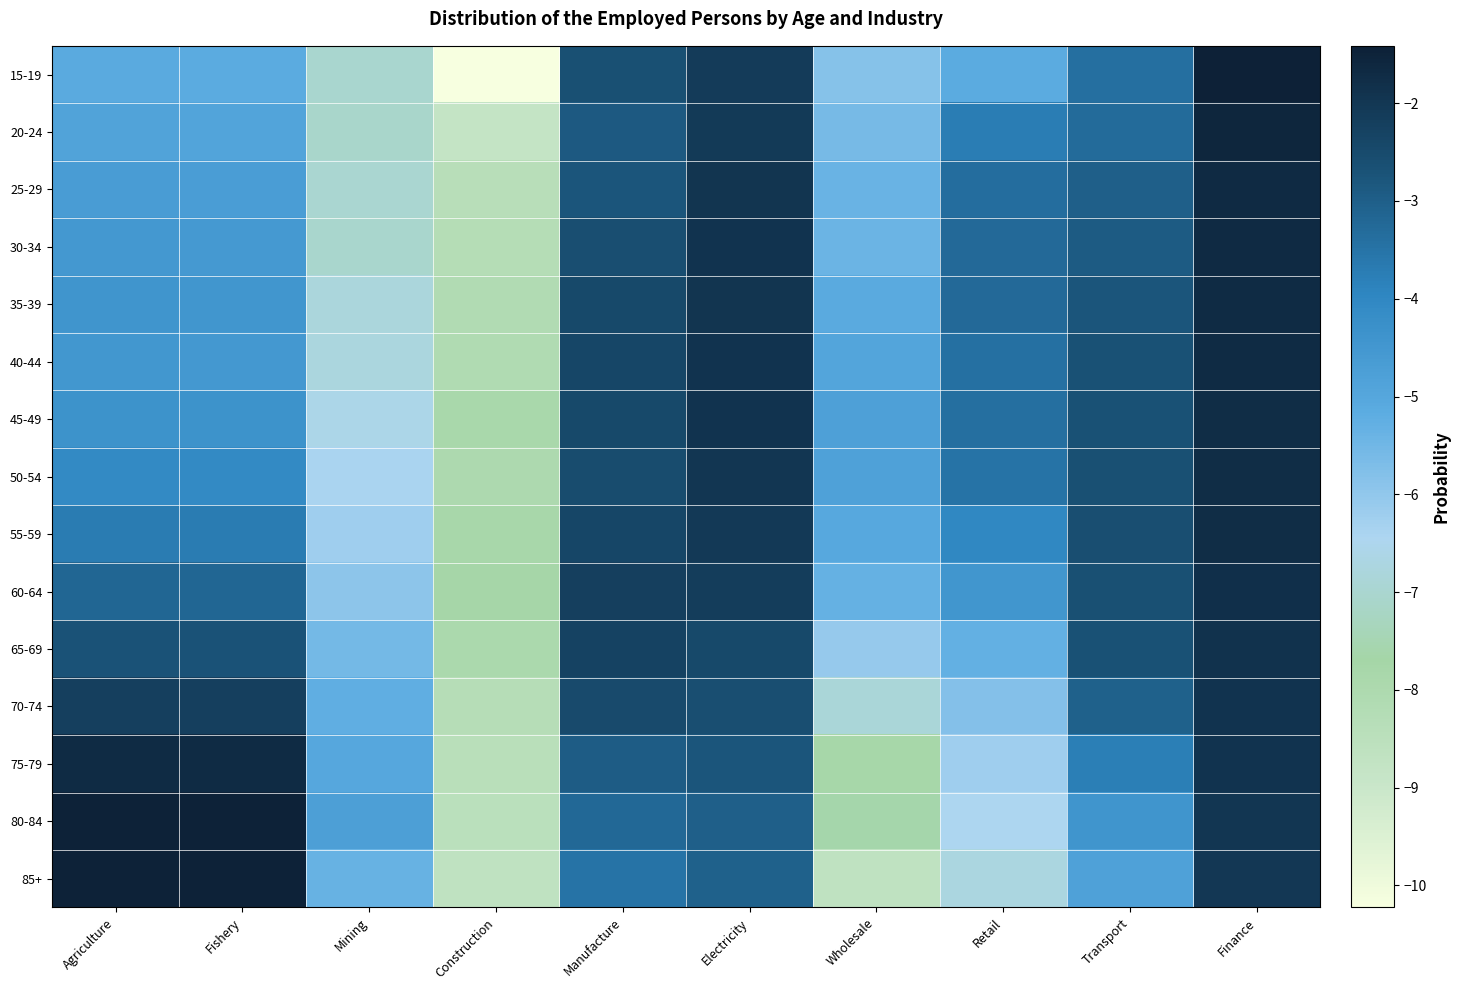

Reading left to right, extract all data points from this chart.

15-19: Agriculture=-5.1	Fishery=-5.1	Mining=-7.0	Construction=-10.2	Manufacture=-2.6	Electricity=-2.1	Wholesale=-5.8	Retail=-5.2	Transport=-3.4	Finance=-1.4
20-24: Agriculture=-4.9	Fishery=-4.9	Mining=-7.1	Construction=-8.8	Manufacture=-2.9	Electricity=-2.1	Wholesale=-5.6	Retail=-3.8	Transport=-3.3	Finance=-1.6
25-29: Agriculture=-4.7	Fishery=-4.7	Mining=-7.0	Construction=-8.4	Manufacture=-2.8	Electricity=-2.0	Wholesale=-5.4	Retail=-3.4	Transport=-3.0	Finance=-1.7
30-34: Agriculture=-4.5	Fishery=-4.5	Mining=-7.0	Construction=-8.3	Manufacture=-2.6	Electricity=-1.9	Wholesale=-5.4	Retail=-3.3	Transport=-2.9	Finance=-1.7
35-39: Agriculture=-4.4	Fishery=-4.5	Mining=-6.8	Construction=-8.1	Manufacture=-2.4	Electricity=-1.9	Wholesale=-5.1	Retail=-3.3	Transport=-2.8	Finance=-1.7
40-44: Agriculture=-4.5	Fishery=-4.5	Mining=-6.8	Construction=-8.1	Manufacture=-2.4	Electricity=-1.9	Wholesale=-4.9	Retail=-3.4	Transport=-2.7	Finance=-1.7
45-49: Agriculture=-4.3	Fishery=-4.4	Mining=-6.6	Construction=-7.9	Manufacture=-2.5	Electricity=-1.9	Wholesale=-4.8	Retail=-3.4	Transport=-2.7	Finance=-1.7
50-54: Agriculture=-4.1	Fishery=-4.1	Mining=-6.4	Construction=-8.0	Manufacture=-2.5	Electricity=-2.0	Wholesale=-4.8	Retail=-3.5	Transport=-2.6	Finance=-1.7
55-59: Agriculture=-3.7	Fishery=-3.7	Mining=-6.2	Construction=-7.8	Manufacture=-2.4	Electricity=-2.0	Wholesale=-5.0	Retail=-4.0	Transport=-2.6	Finance=-1.7
60-64: Agriculture=-3.2	Fishery=-3.2	Mining=-5.9	Construction=-7.8	Manufacture=-2.2	Electricity=-2.1	Wholesale=-5.3	Retail=-4.4	Transport=-2.6	Finance=-1.8
65-69: Agriculture=-2.7	Fishery=-2.7	Mining=-5.6	Construction=-7.9	Manufacture=-2.3	Electricity=-2.5	Wholesale=-6.1	Retail=-5.3	Transport=-2.7	Finance=-1.9
70-74: Agriculture=-2.2	Fishery=-2.2	Mining=-5.2	Construction=-8.3	Manufacture=-2.5	Electricity=-2.6	Wholesale=-6.9	Retail=-5.8	Transport=-3.0	Finance=-1.9
75-79: Agriculture=-1.7	Fishery=-1.7	Mining=-5.0	Construction=-8.4	Manufacture=-2.9	Electricity=-2.8	Wholesale=-7.8	Retail=-6.2	Transport=-3.8	Finance=-1.9
80-84: Agriculture=-1.4	Fishery=-1.5	Mining=-4.8	Construction=-8.5	Manufacture=-3.2	Electricity=-3.0	Wholesale=-7.6	Retail=-6.5	Transport=-4.4	Finance=-2.0
85+: Agriculture=-1.5	Fishery=-1.5	Mining=-5.3	Construction=-8.7	Manufacture=-3.5	Electricity=-3.1	Wholesale=-8.7	Retail=-6.7	Transport=-4.8	Finance=-2.0